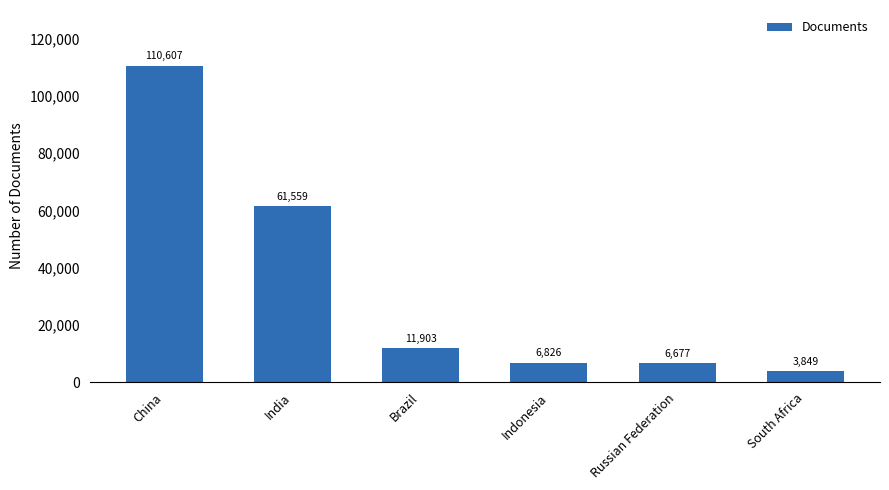

Read the value at China, to the nearest 50.

110600